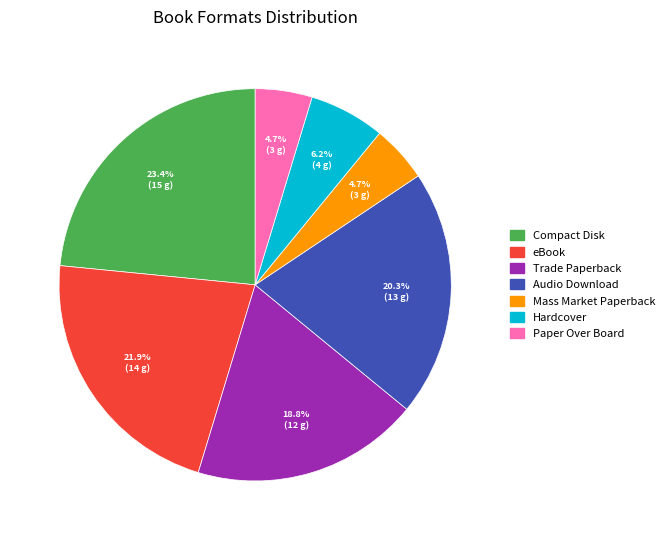

The Hardcover slice represents 6% of the pie. True or false?

True